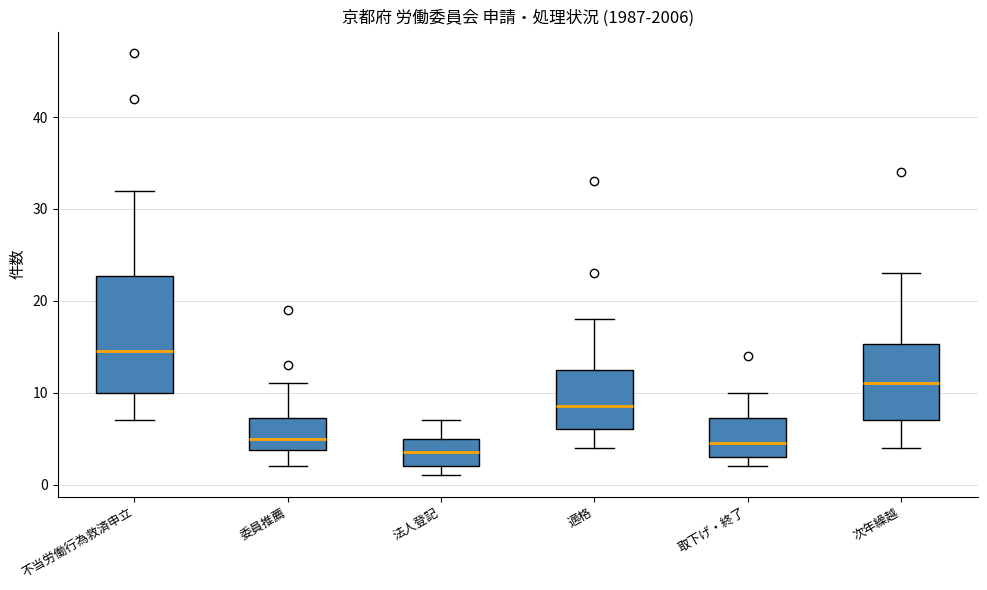

Reading left to right, read every box against the y-axis: the position of its median line, the range the box covers, and the ends of its whiskers. The values are not printed on the chart, so give them approximately, as read against the axis.

不当労働行為救済申立: median 15, box 10 to 23, whiskers 7 to 32
委員推薦: median 5, box 4 to 7, whiskers 2 to 11
法人登記: median 4, box 2 to 5, whiskers 1 to 7
適格: median 9, box 6 to 13, whiskers 4 to 18
取下げ・終了: median 5, box 3 to 7, whiskers 2 to 10
次年繰越: median 11, box 7 to 15, whiskers 4 to 23